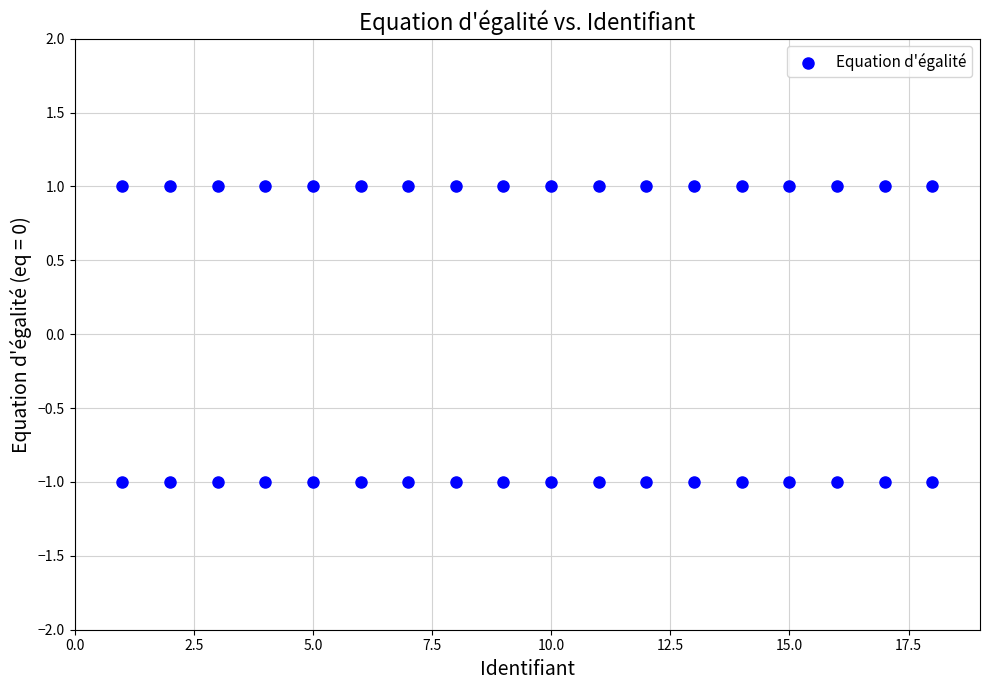

What is the range of X values (max minus min)?

17